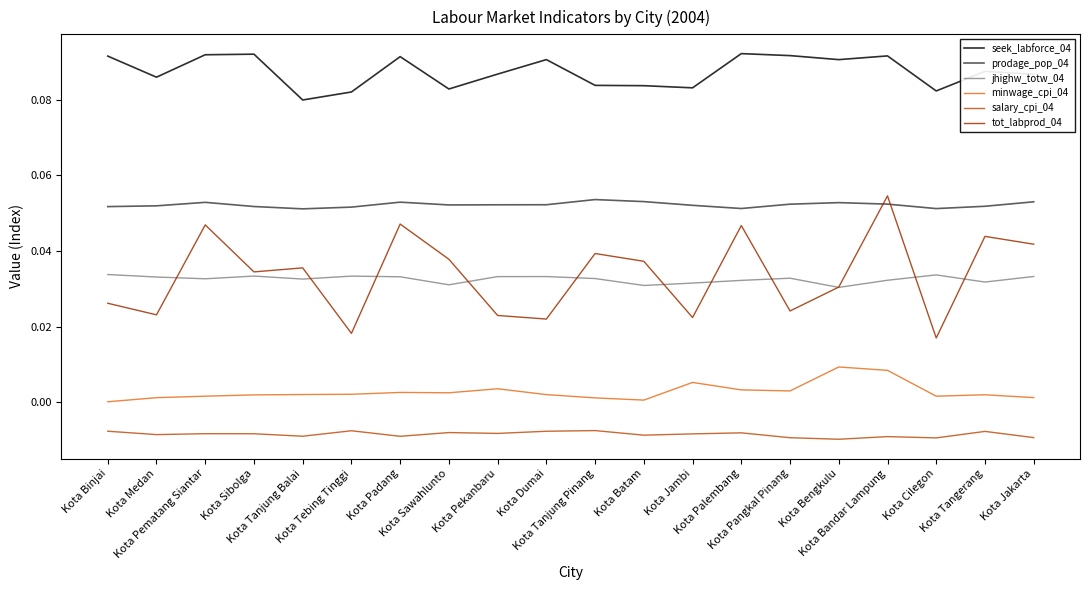

Which category has the lowest value in the tot_labprod_04 series?

Kota Cilegon